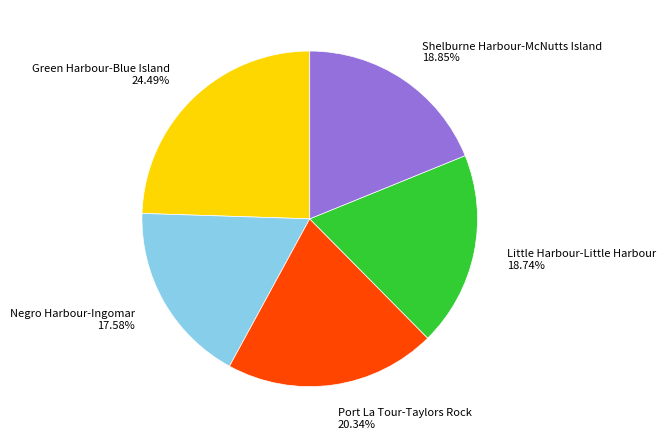

How many slices are in this pie chart?

5